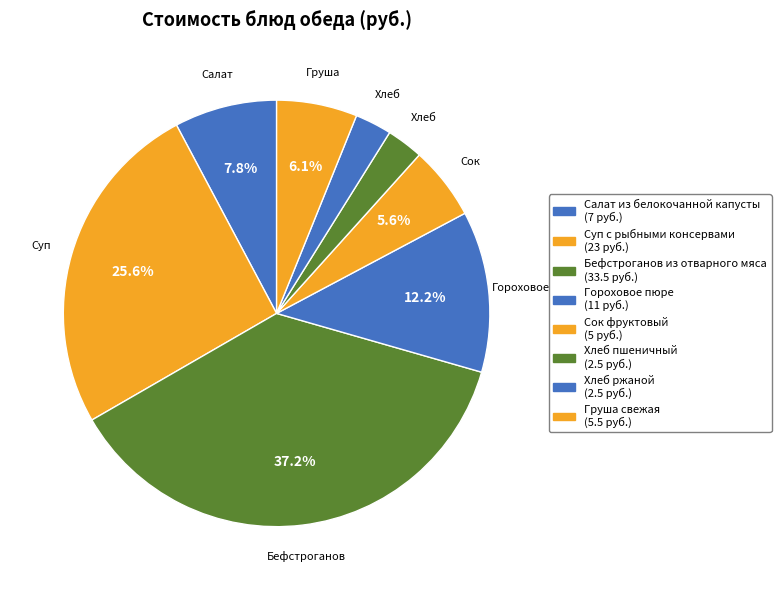

What is the largest slice in the pie chart?

Бефстроганов из отварного мяса